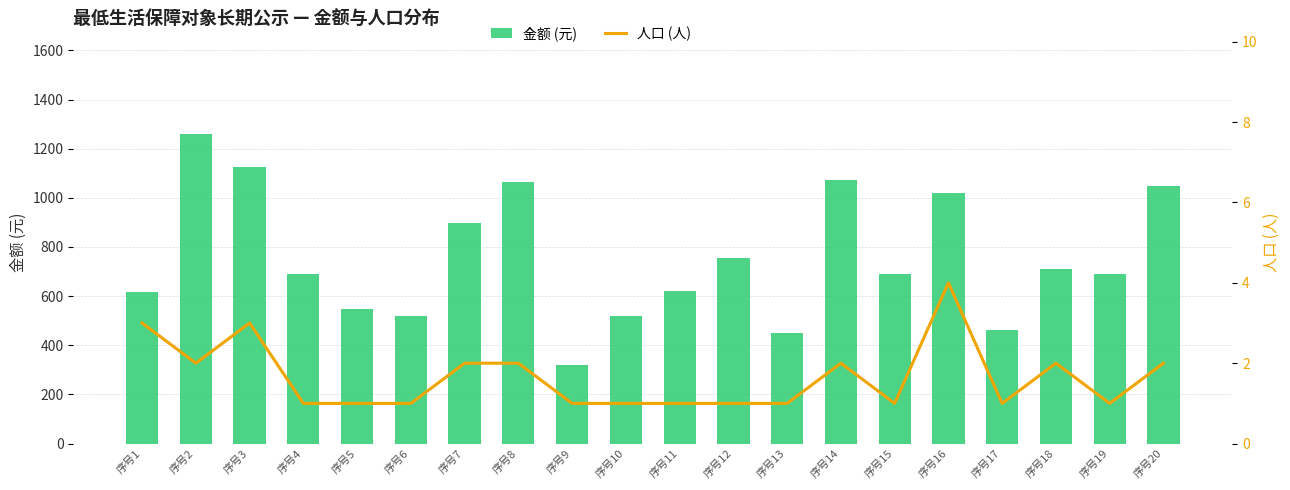

The value of 金额 (元) at 序号12 is 756. True or false?

True